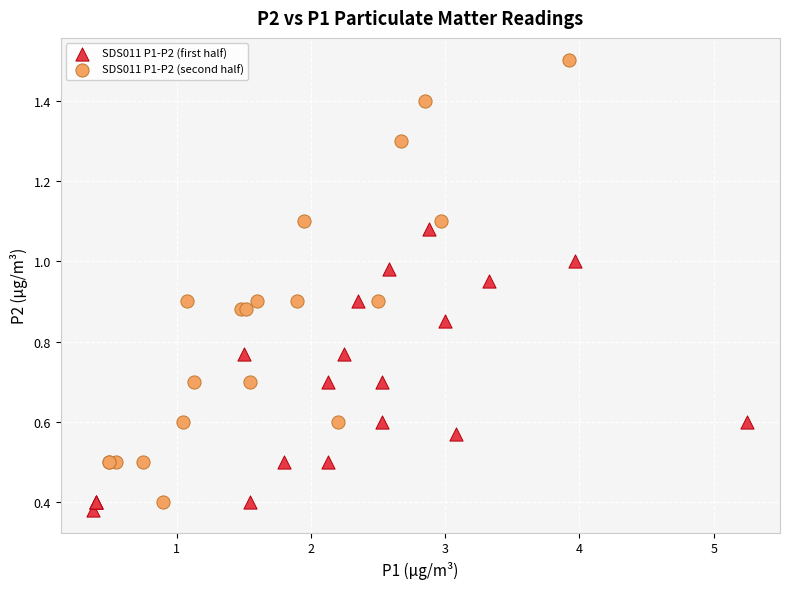

Which series has the widest spread of Y values?

SDS011 P1-P2 (second half)